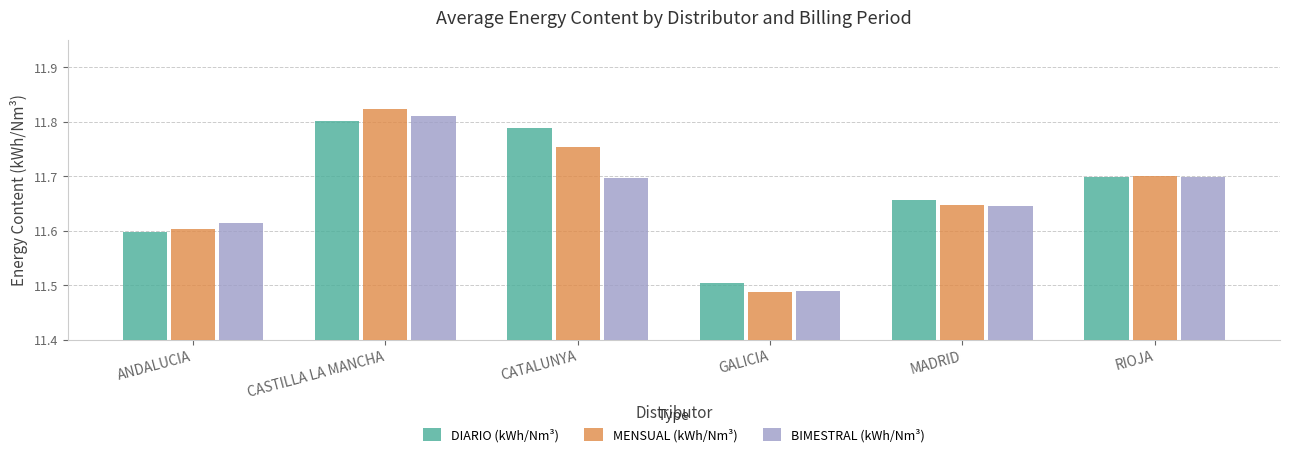

Which label corresponds to the smallest value in the chart?

GALICIA